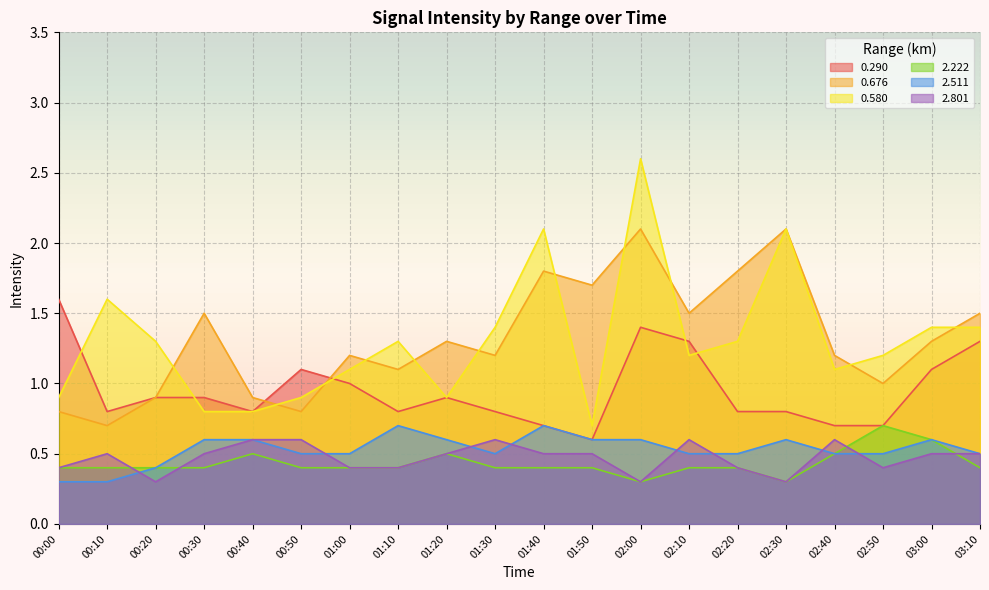

What is the approximate value of 2.222 at 00:30?

0.4